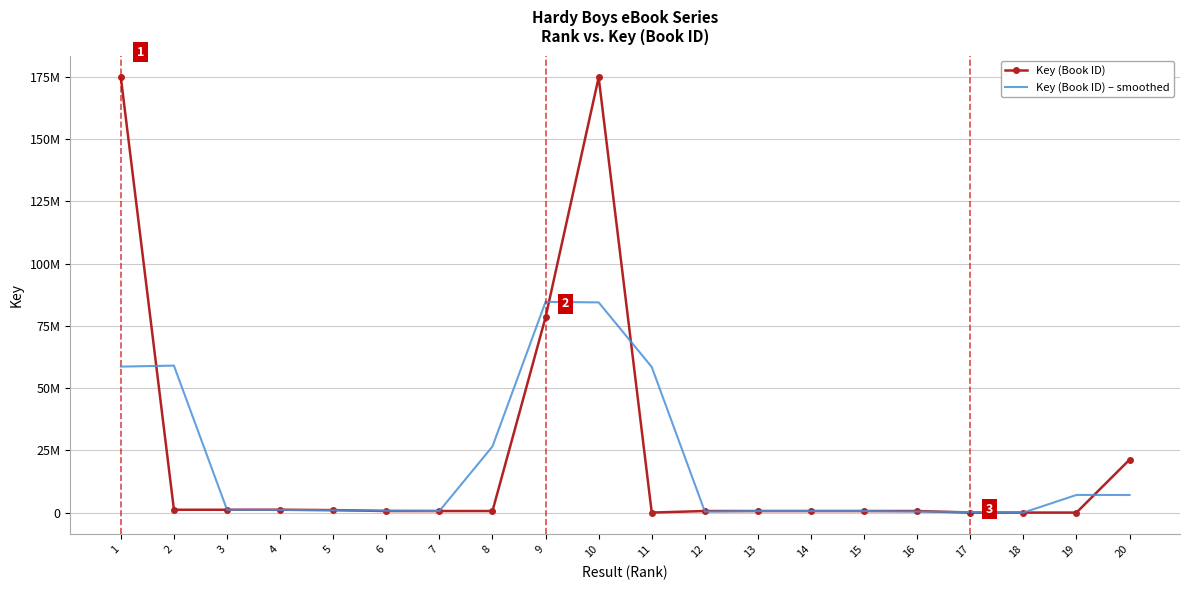

What is the sum of the Key (Book ID) values at 14 and 20?

22009783.0